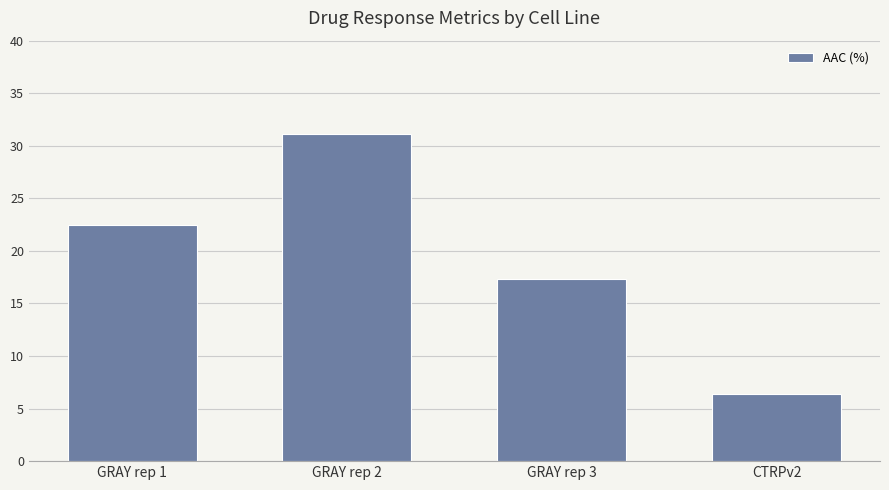

Does the chart contain stacked bars?

No